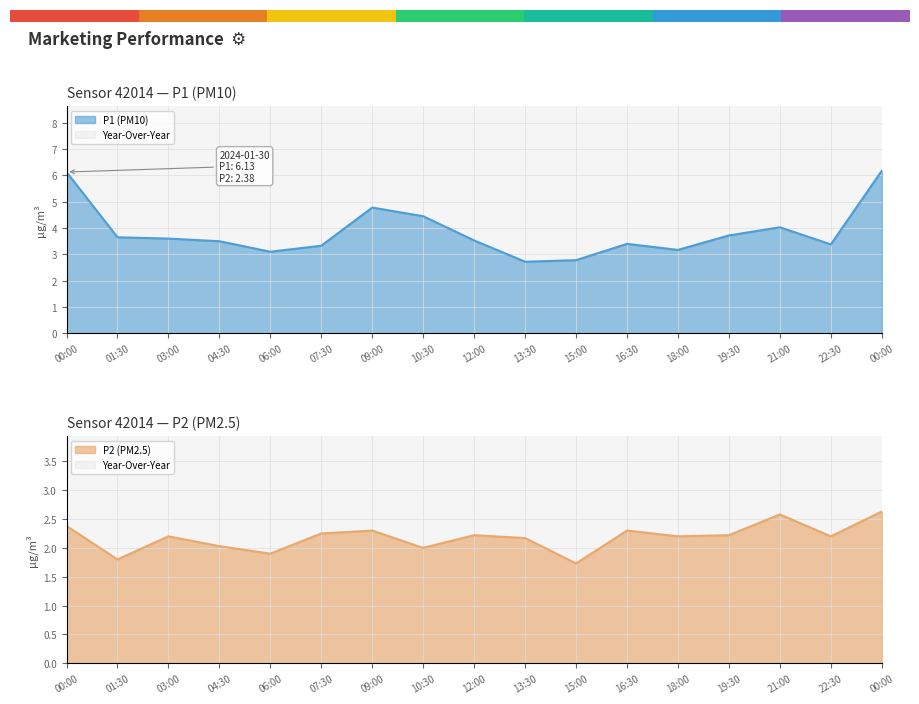

Is it true that P2 equals 2.2 at 18:00?

True